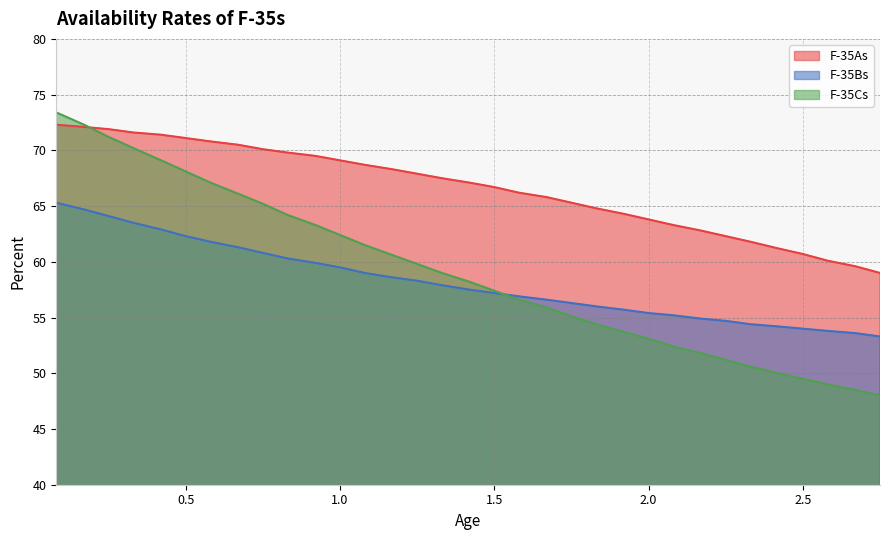

What is the difference between the maximum and minimum values in the F-35Cs series?

25.4